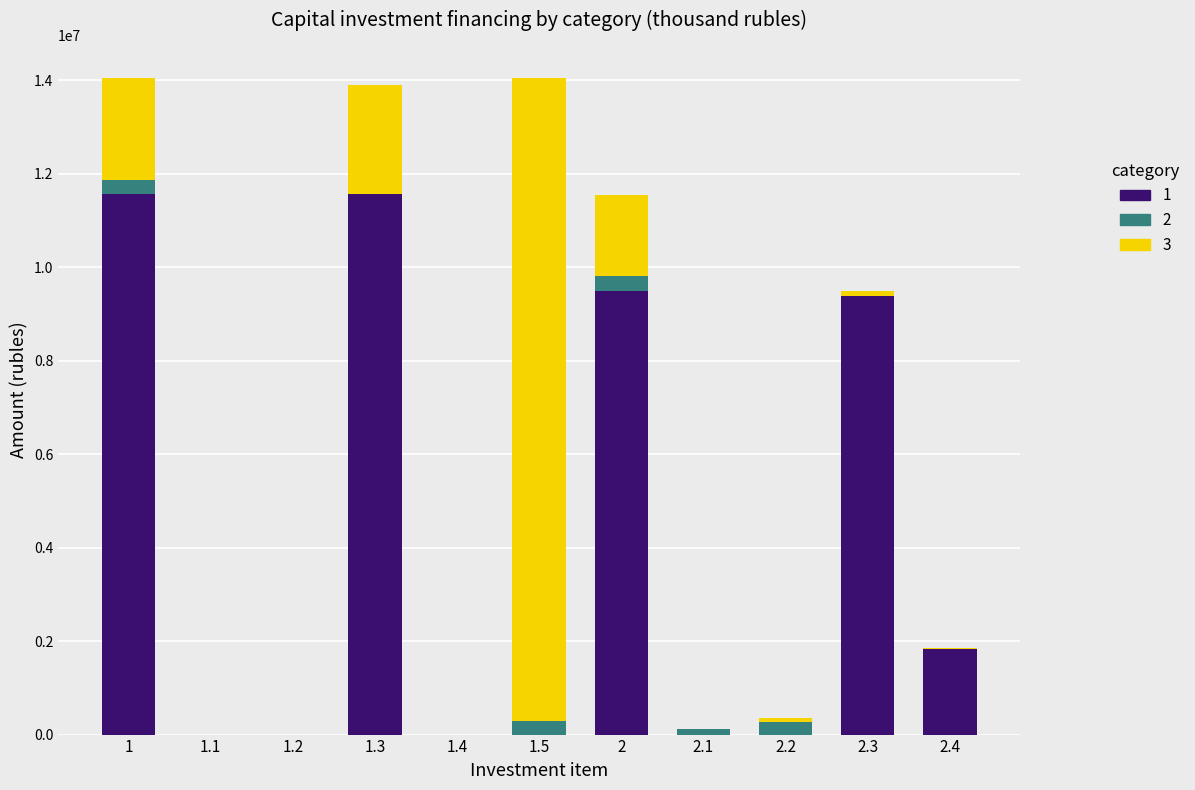

The 1 series shows 5834977 at 2.1. True or false?

False